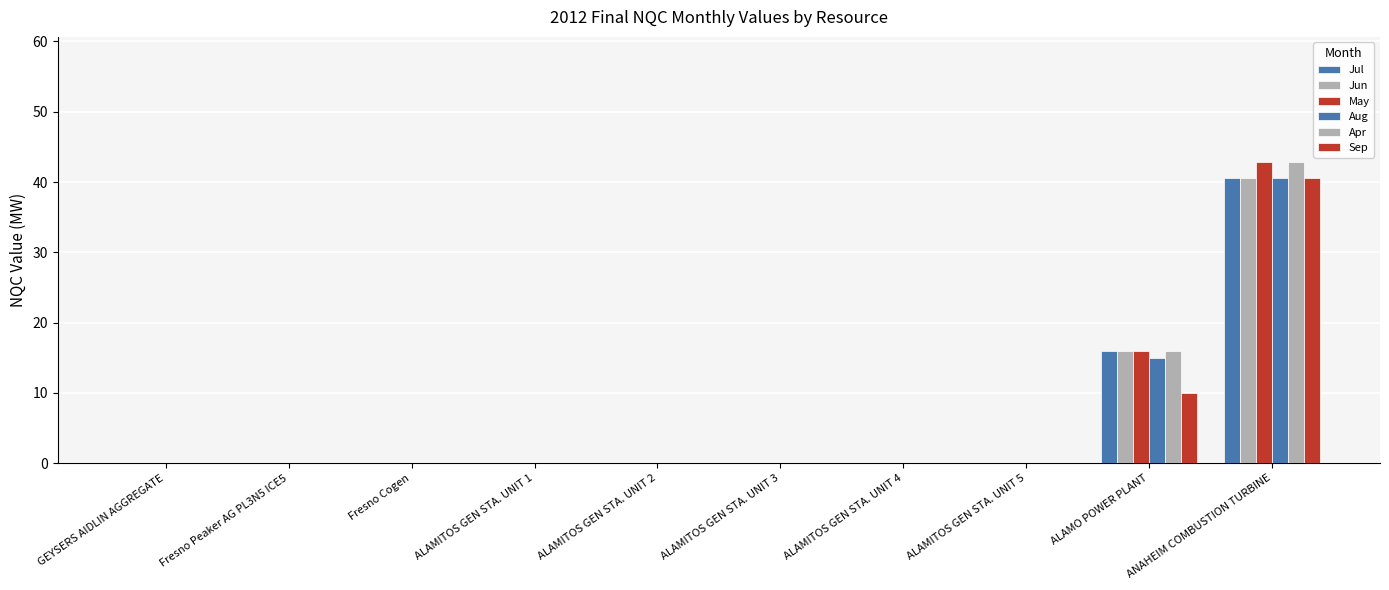

How many categories are shown in the chart?

10